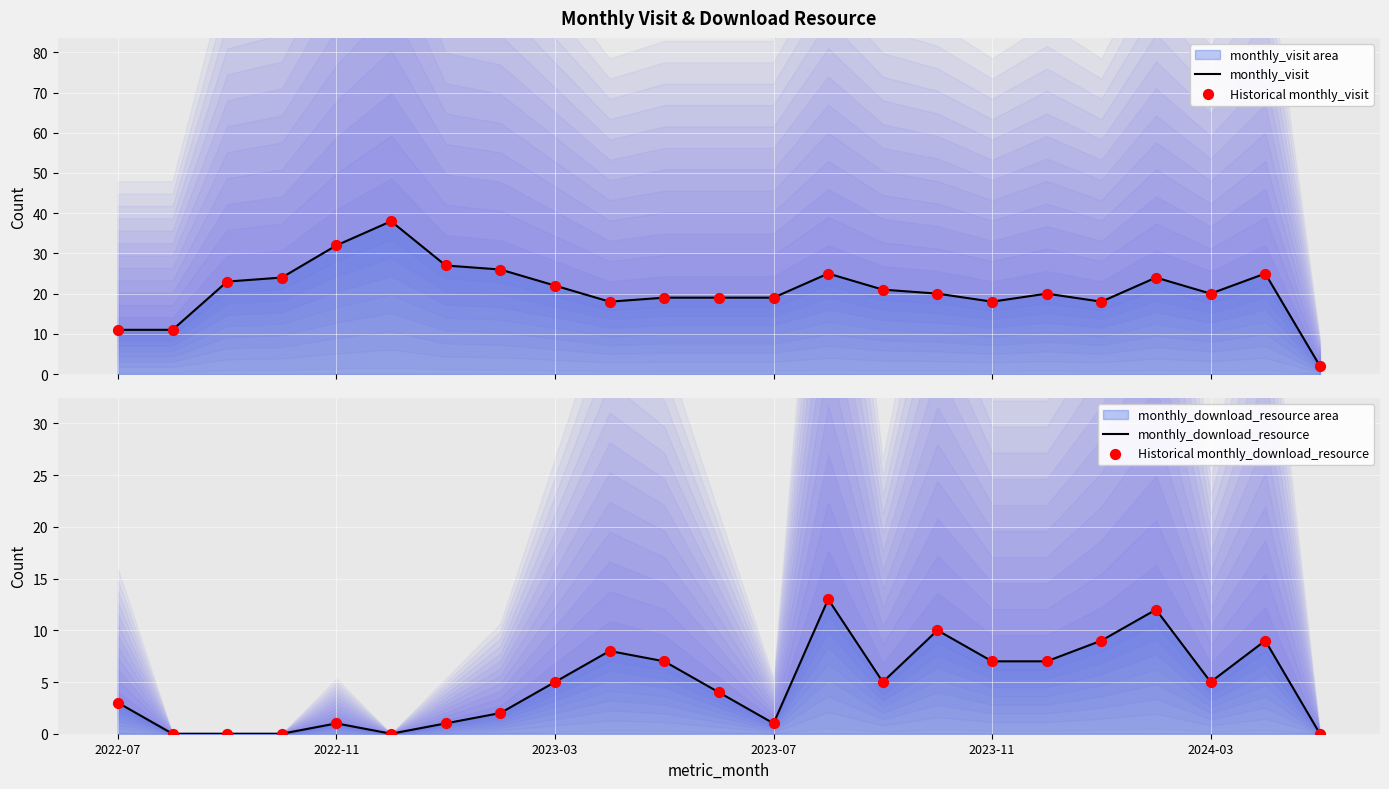

Which series has the largest total across all categories?

monthly_visit